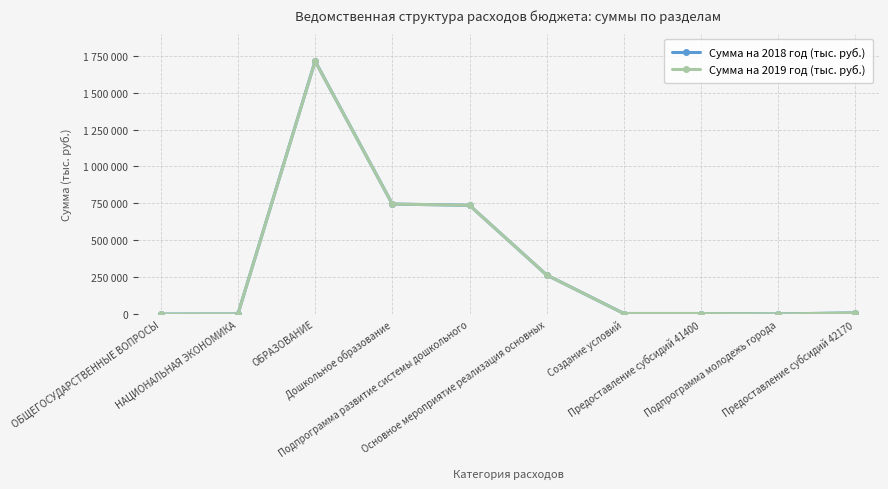

What are all the series names shown in the legend?

Сумма на 2018 год (тыс. руб.), Сумма на 2019 год (тыс. руб.)